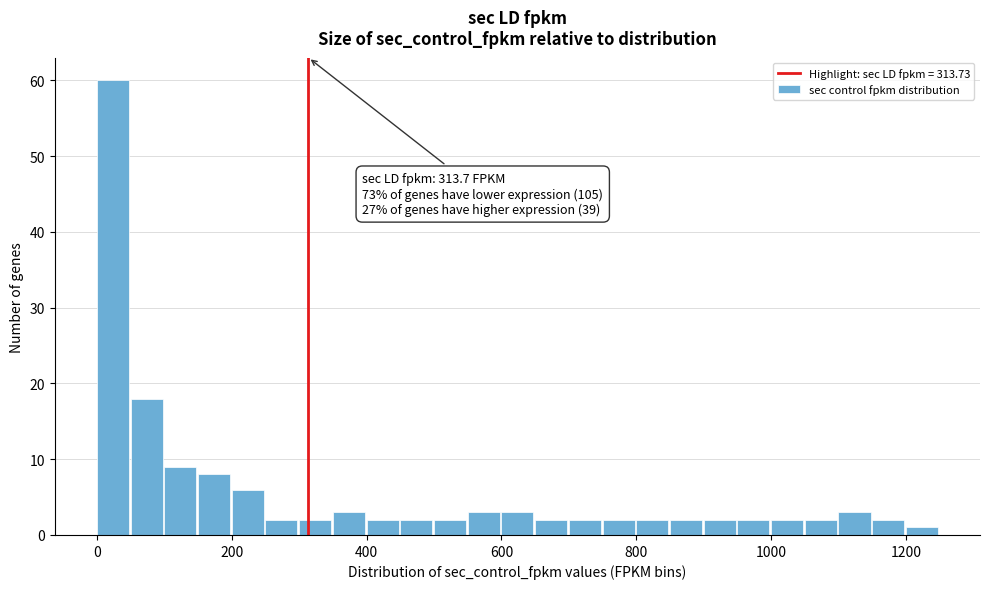

Read against the x-axis, roughly where is the centre of the tallest bar?

20